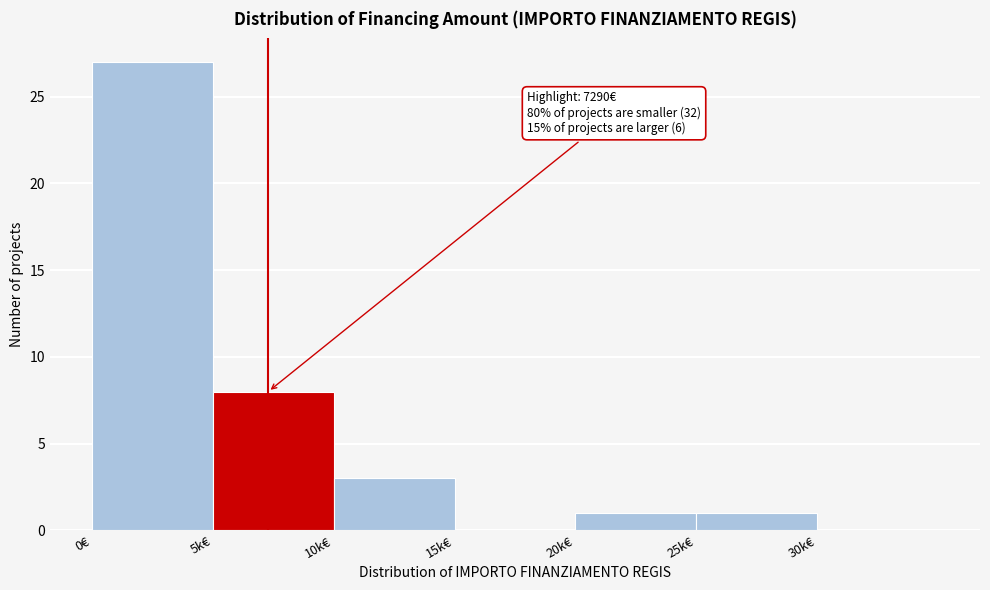

Reading right to left, what are all the values shown in this chart?

30k€=0	25k€=1	20k€=1	15k€=0	10k€=3	5k€=8	0€=27